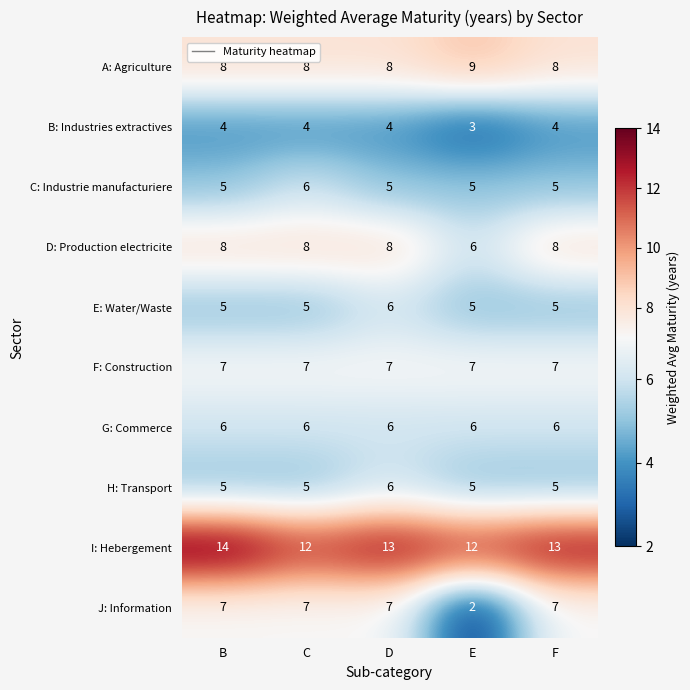

What is the average value of the E: Water/Waste series?

5